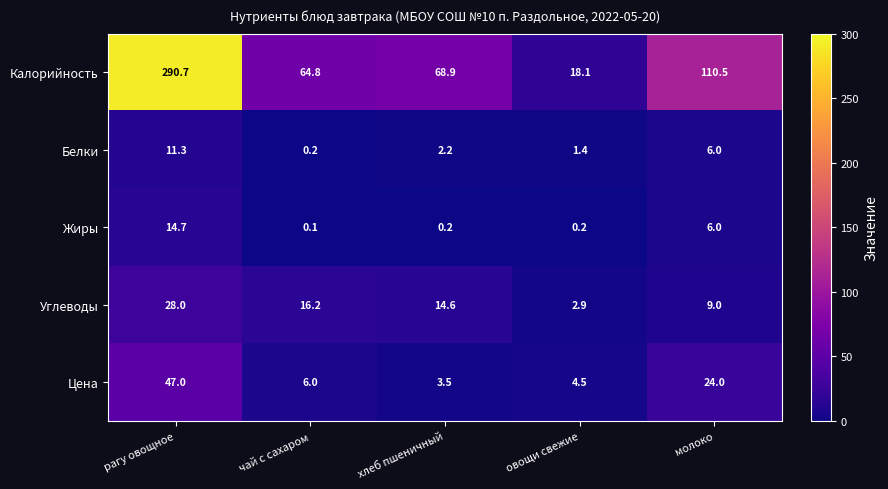

Reading left to right, transcribe all the data shown in this chart.

Калорийность: рагу овощное=290.7	чай с сахаром=64.8	хлеб пшеничный=68.9	овощи свежие=18.1	молоко=110.5
Белки: рагу овощное=11.3	чай с сахаром=0.2	хлеб пшеничный=2.2	овощи свежие=1.4	молоко=6.0
Жиры: рагу овощное=14.7	чай с сахаром=0.1	хлеб пшеничный=0.2	овощи свежие=0.2	молоко=6.0
Углеводы: рагу овощное=28.0	чай с сахаром=16.2	хлеб пшеничный=14.6	овощи свежие=2.9	молоко=9.0
Цена: рагу овощное=47.0	чай с сахаром=6.0	хлеб пшеничный=3.5	овощи свежие=4.5	молоко=24.0